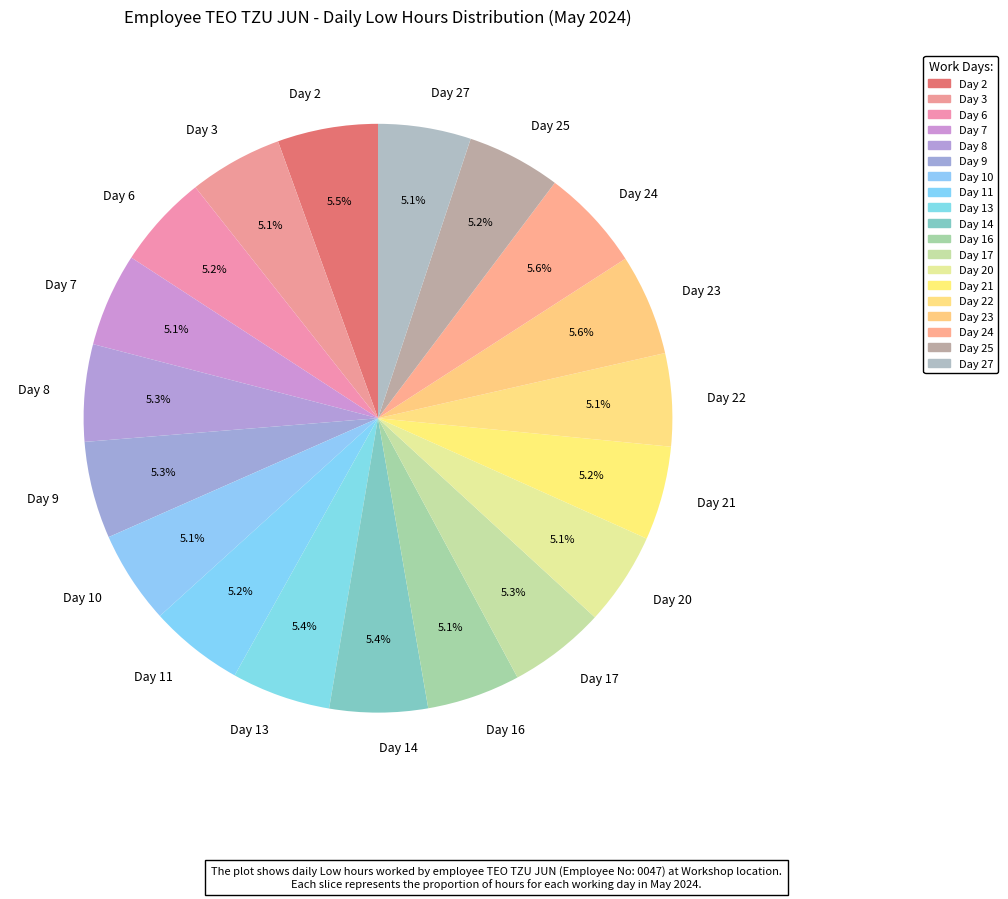

Is it true that Day 8 is 5% of the pie?

True